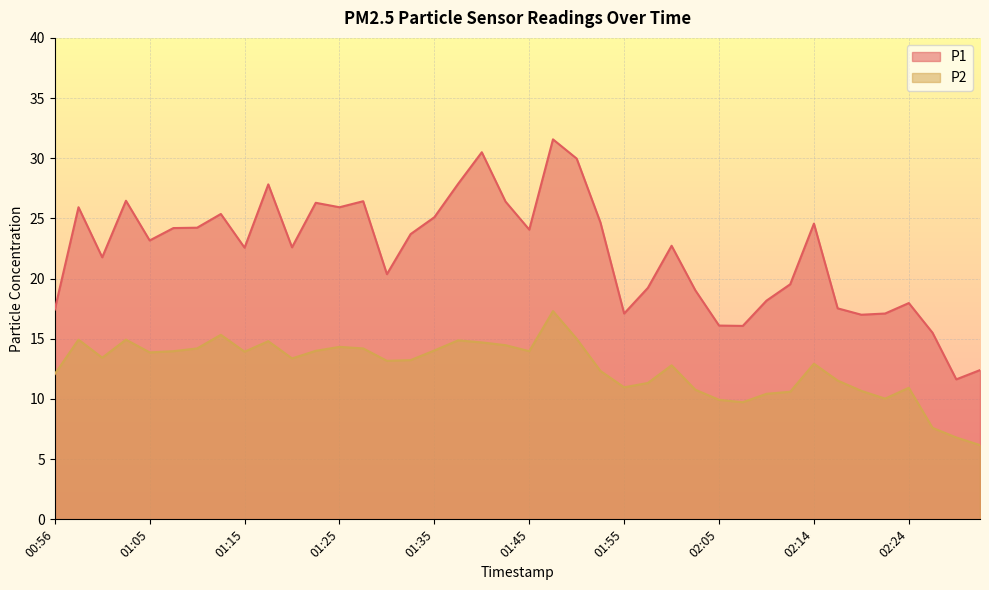

Reading left to right, what are all the values shown in this chart?

P1: 00:56=17.4	00:58=25.9	01:00=21.8	01:03=26.5	01:05=23.2	01:08=24.2	01:10=24.2	01:13=25.4	01:15=22.6	01:18=27.8	01:20=22.6	01:23=26.3	01:25=25.9	01:28=26.4	01:30=20.4	01:33=23.7	01:35=25.1	01:37=27.9	01:40=30.5	01:42=26.4	01:45=24.1	01:47=31.6	01:50=30.0	01:52=24.7	01:55=17.1	01:57=19.2	02:00=22.7	02:02=19.0	02:05=16.1	02:07=16.1	02:10=18.2	02:12=19.5	02:14=24.6	02:17=17.5	02:19=17.0	02:22=17.1	02:24=18.0	02:27=15.5	02:29=11.6	02:32=12.4
P2: 00:56=12.1	00:58=14.9	01:00=13.4	01:03=14.9	01:05=13.9	01:08=14.0	01:10=14.2	01:13=15.3	01:15=13.9	01:18=14.8	01:20=13.4	01:23=14.0	01:25=14.3	01:28=14.2	01:30=13.2	01:33=13.2	01:35=14.0	01:37=14.9	01:40=14.7	01:42=14.5	01:45=14.0	01:47=17.3	01:50=15.0	01:52=12.3	01:55=11.0	01:57=11.3	02:00=12.8	02:02=10.8	02:05=9.9	02:07=9.7	02:10=10.4	02:12=10.6	02:14=12.9	02:17=11.5	02:19=10.7	02:22=10.0	02:24=10.9	02:27=7.6	02:29=6.8	02:32=6.2